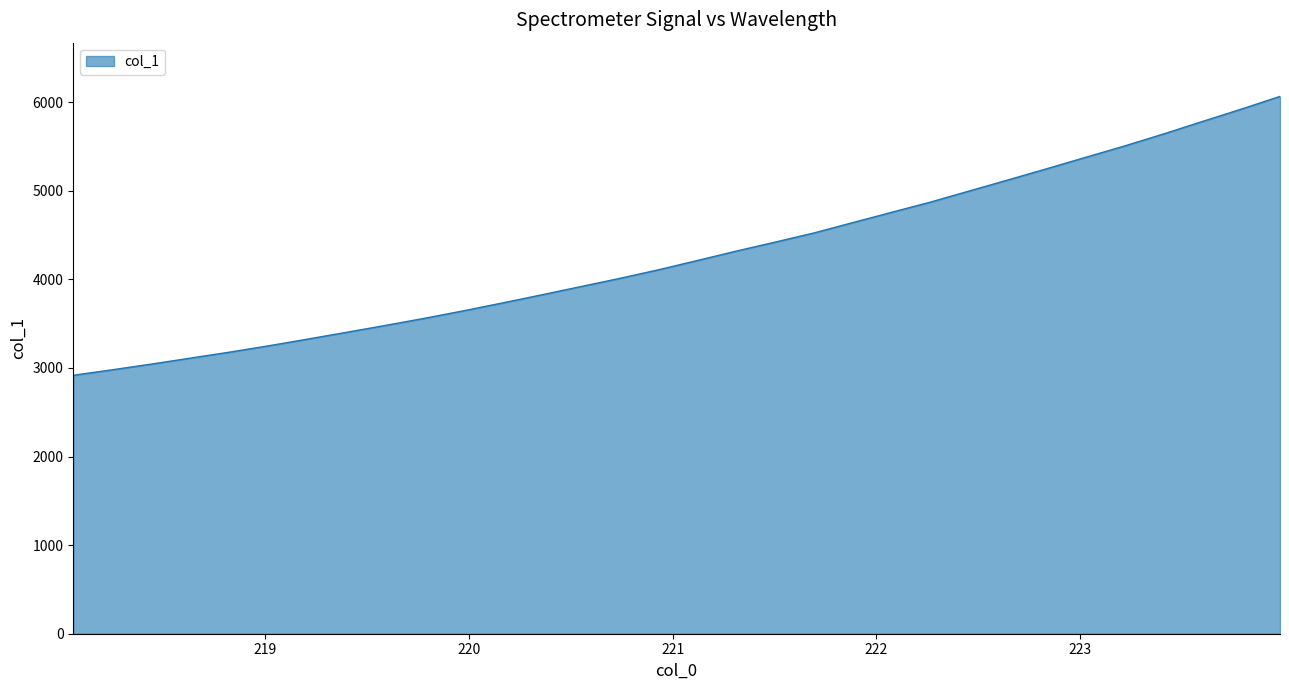

What is the difference between the maximum and minimum values?

3148.2